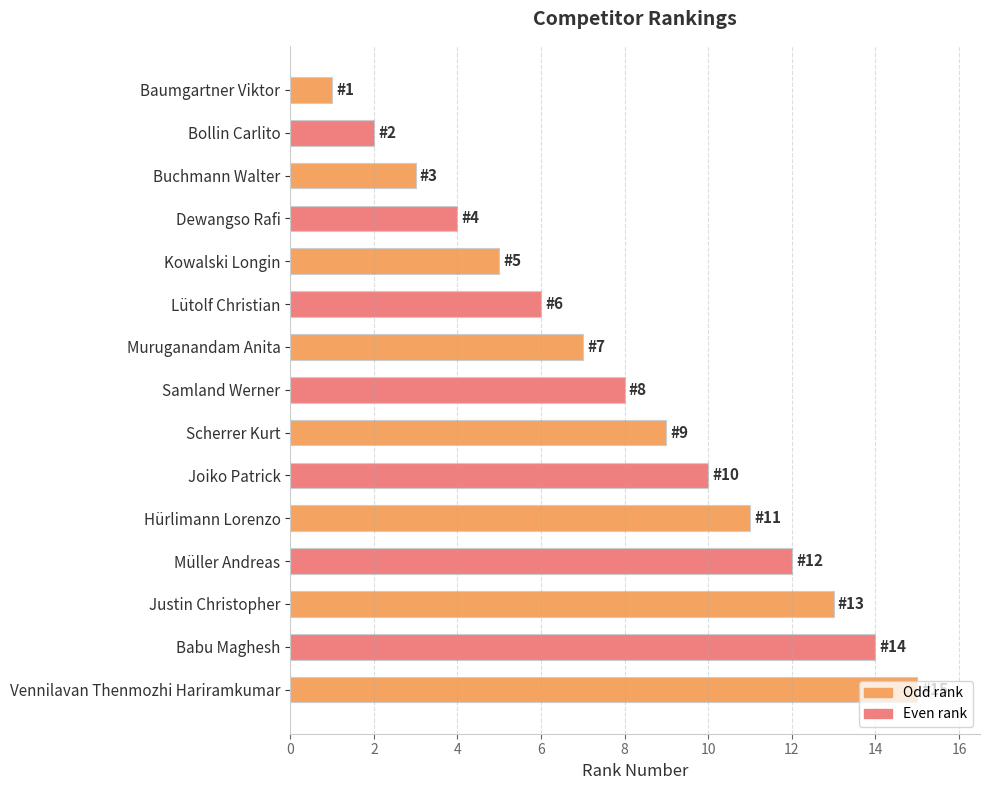

Rank the categories by value from highest to lowest.

Vennilavan Thenmozhi Hariramkumar, Babu Maghesh, Justin Christopher, Müller Andreas, Hürlimann Lorenzo, Joiko Patrick, Scherrer Kurt, Samland Werner, Muruganandam Anita, Lütolf Christian, Kowalski Longin, Dewangso Rafi, Buchmann Walter, Bollin Carlito, Baumgartner Viktor